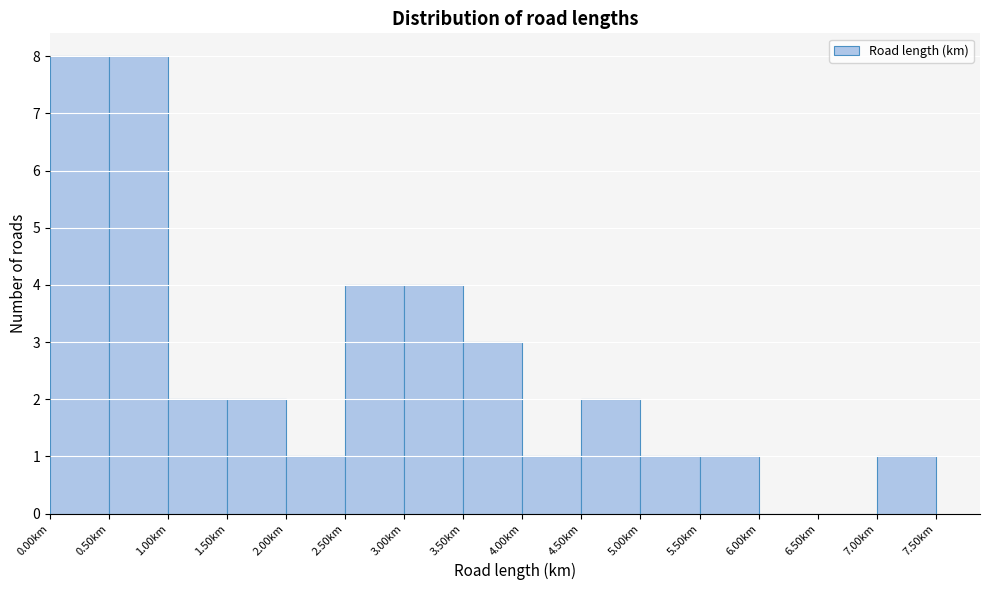

What is the height of the bar covering 2.0 to 2.5 on the x-axis? The values are not printed on the chart, so give them approximately, as read against the axis.

1